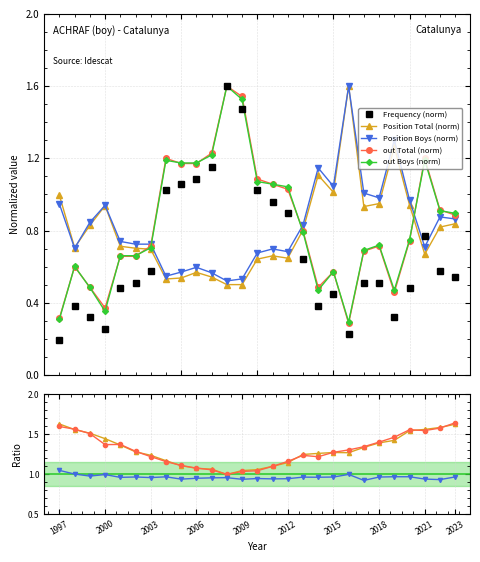

Rank the categories by out Boys value from lowest to highest.

2016, 1997, 2000, 2014, 2019, 1999, 2015, 1998, 2001, 2002, 2017, 2003, 2018, 2020, 2013, 2023, 2022, 2012, 2011, 2010, 2005, 2006, 2004, 2021, 2007, 2009, 2008